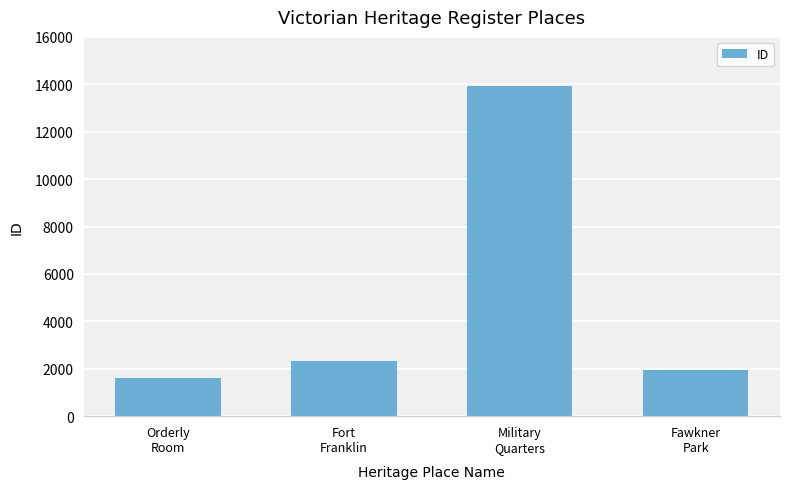

Approximately how many times larger is the value at Fawkner
Park compared to Orderly
Room?

1.2